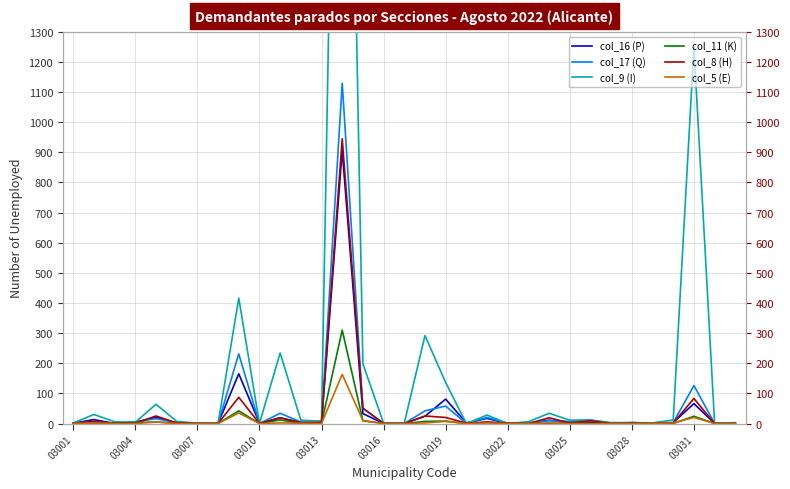

How many distinct data groups are displayed?

6